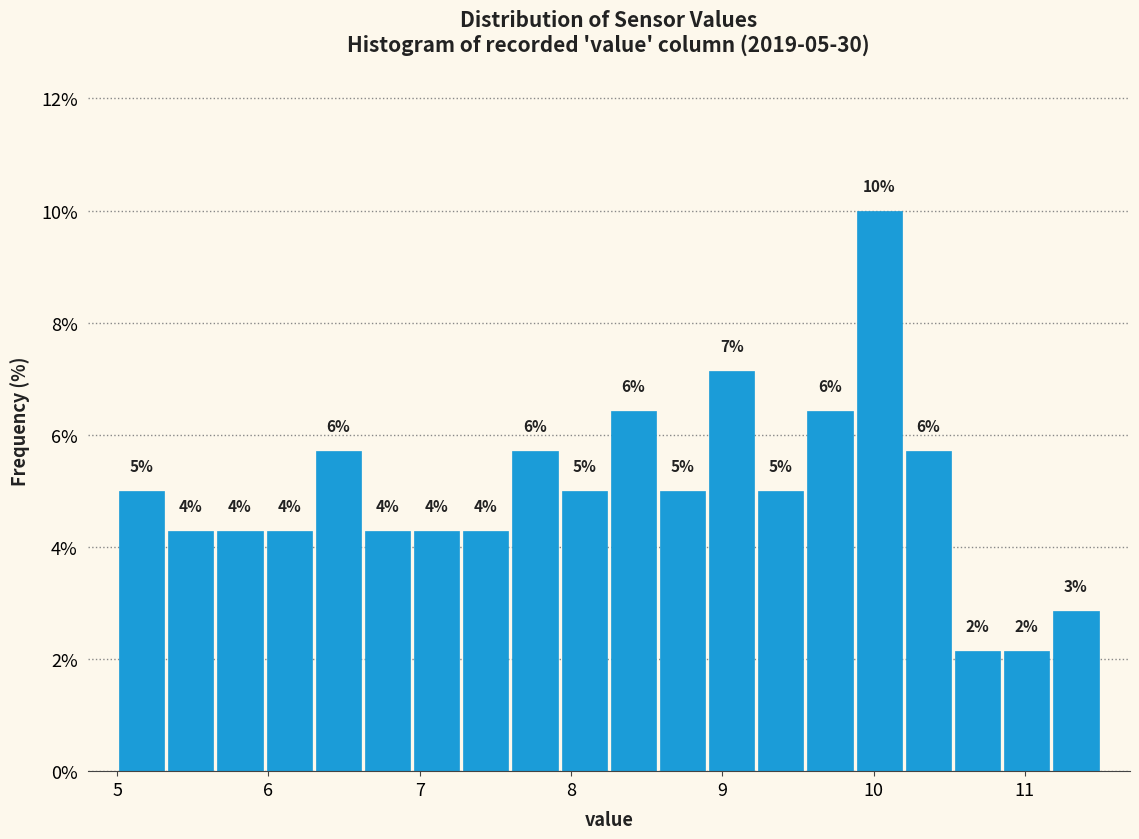

Read against the x-axis, roughly where is the centre of the tallest bar?

10.0